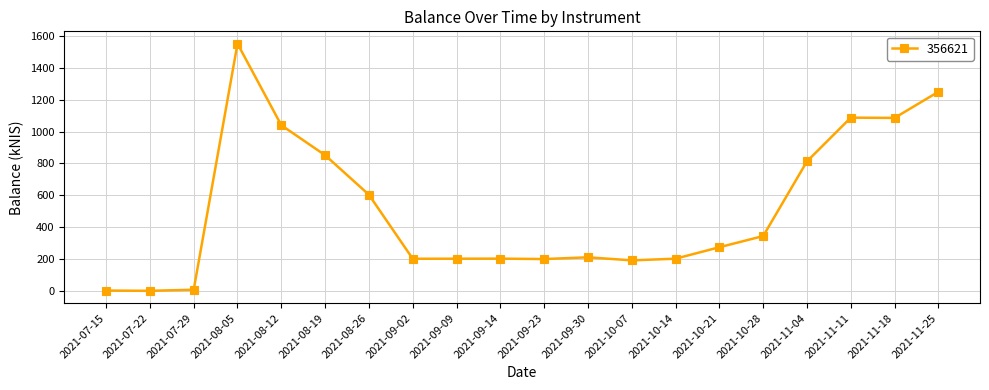

The value at 2021-08-12 is 1040.1. True or false?

True